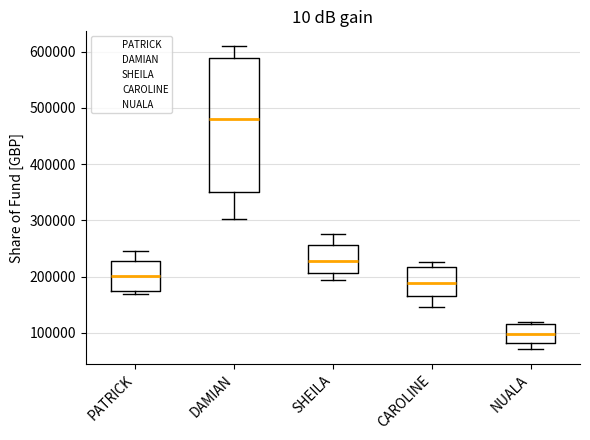

Reading left to right, read every box against the y-axis: the position of its median line, the range the box covers, and the ends of its whiskers. The values are not printed on the chart, so give them approximately, as read against the axis.

PATRICK: median 200000, box 170000 to 230000, whiskers 170000 (just below the box's lower edge) to 250000
DAMIAN: median 480000, box 350000 to 590000, whiskers 300000 to 610000
SHEILA: median 230000, box 210000 to 260000, whiskers 190000 to 280000
CAROLINE: median 190000, box 160000 to 220000, whiskers 150000 to 230000
NUALA: median 100000, box 80000 to 110000, whiskers 70000 to 120000